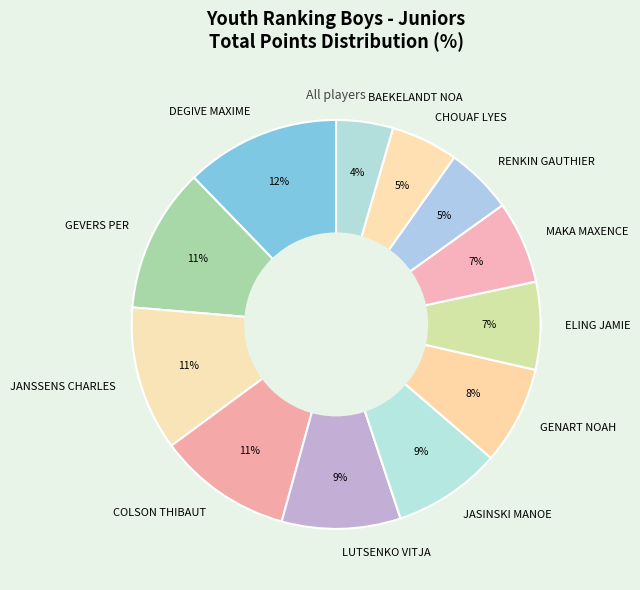

To the nearest percent, what is the combined percentage of CHOUAF LYES and MAKA MAXENCE?

12%